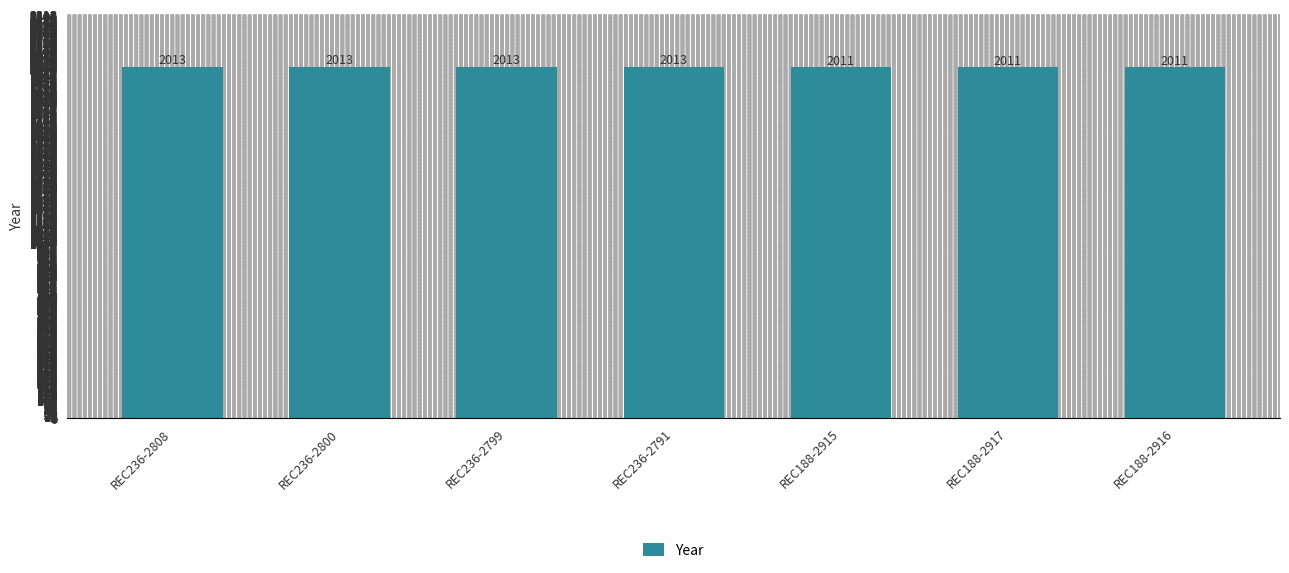

How many values are between 2011 and 2013?

7